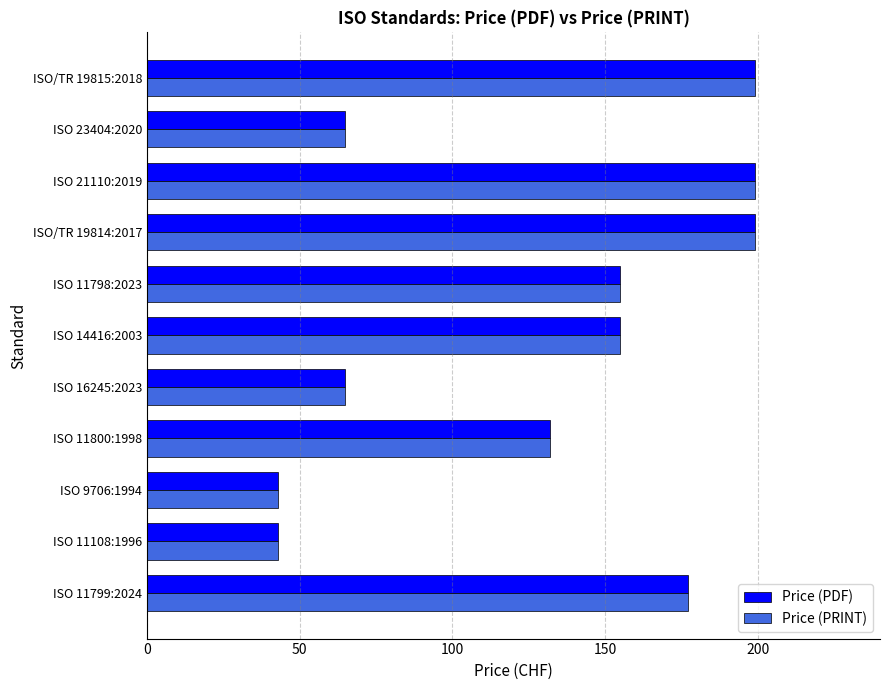

Is it true that Price (PRINT) equals 47 at ISO 11800:1998?

False